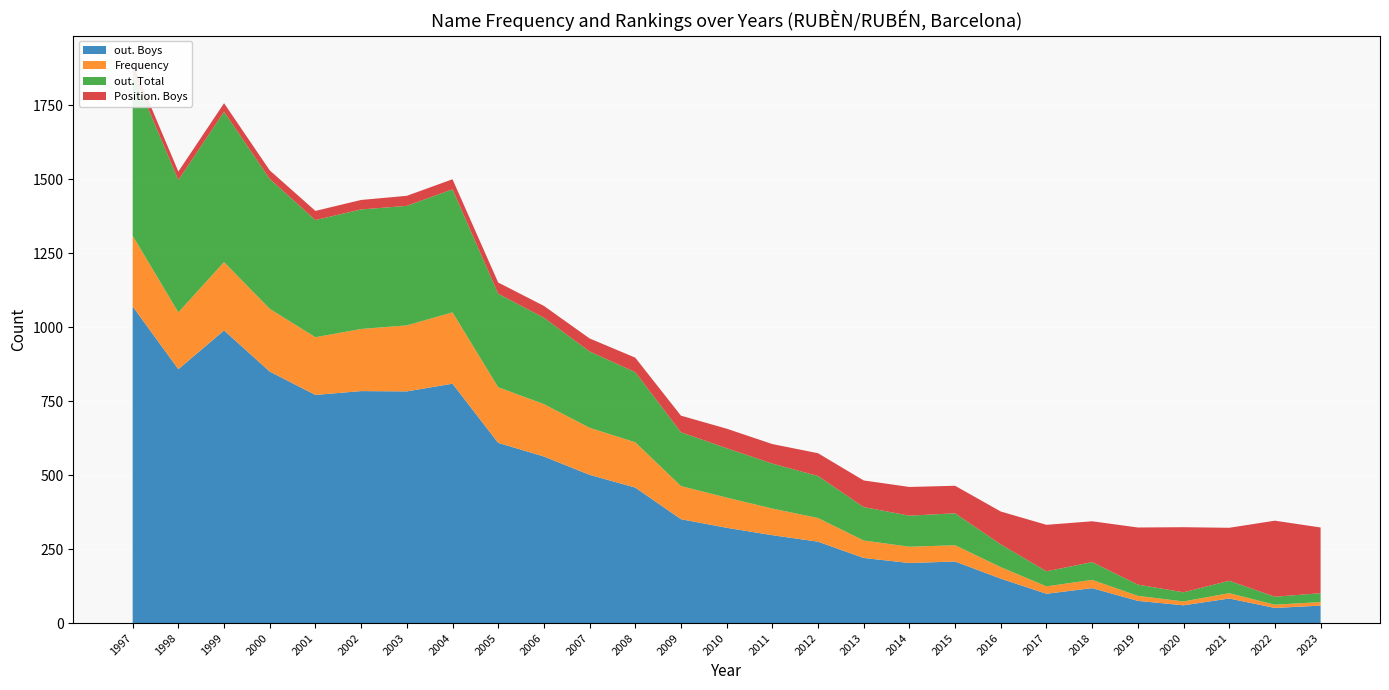

Reading left to right, extract all data points from this chart.

out. Boys: 1070	858	989	850	771	784	783	809	609	563	501	458	351	322	297	275	220	203	208	150	99	118	75	60	83	51	59
Frequency: 239	192	231	212	195	210	223	241	188	177	159	153	112	102	90	80	59	55	55	39	25	28	17	13	18	11	12
out. Total: 554	447	508	439	396	404	404	416	316	292	258	237	182	167	152	142	113	105	108	77	51	60	38	31	42	27	30
Position. Boys: 28	29	29	29	31	32	34	34	38	40	44	49	56	66	66	77	90	97	93	111	157	138	193	220	179	257	222